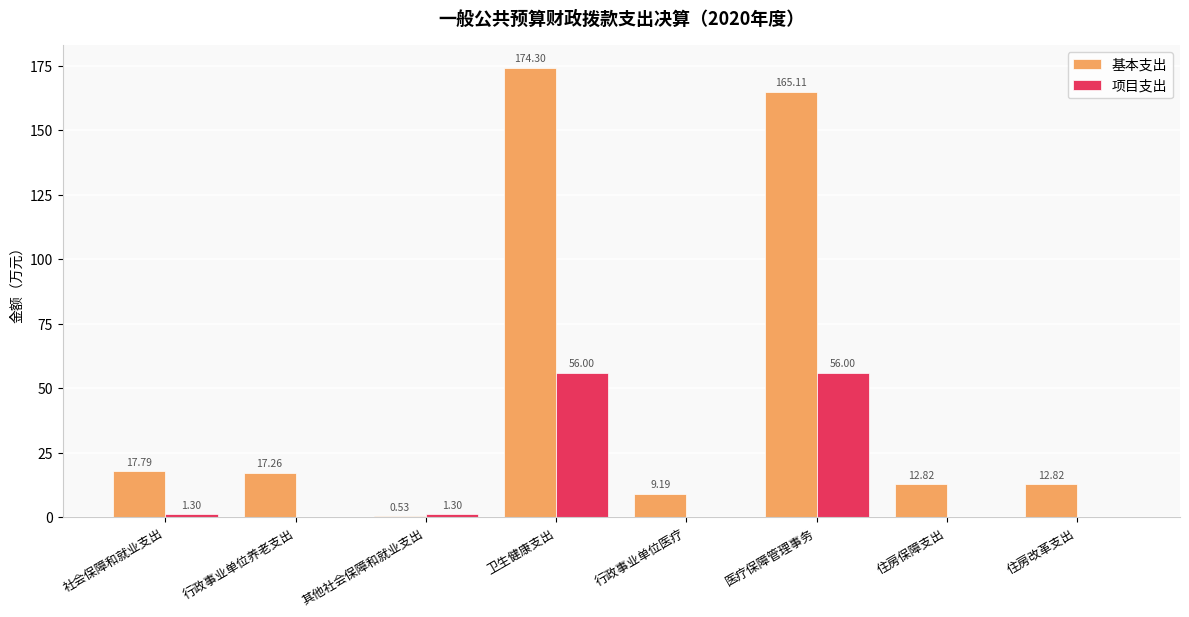

How many categories are shown in the chart?

8